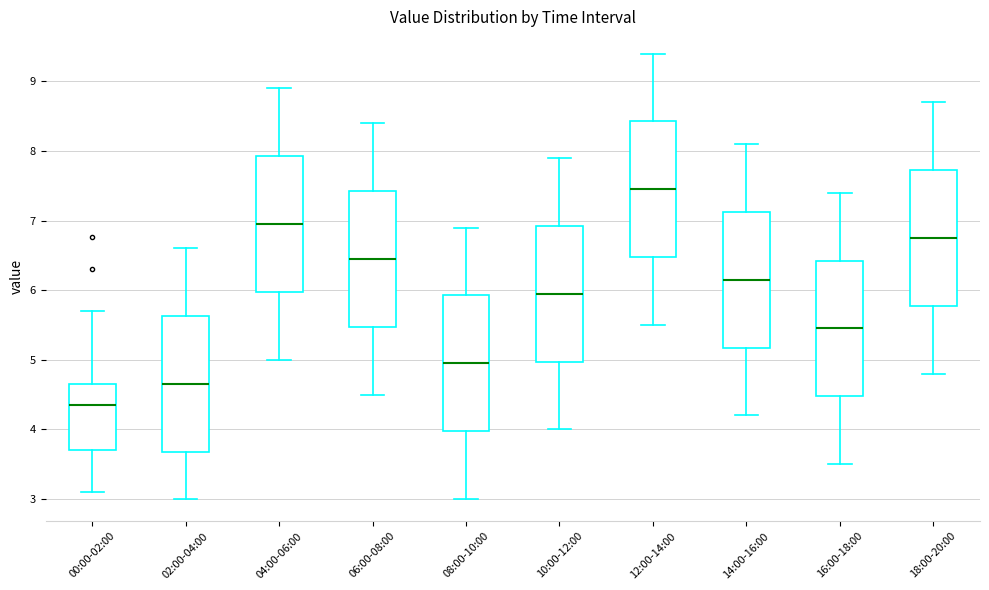

Reading left to right, read every box against the y-axis: the position of its median line, the range the box covers, and the ends of its whiskers. The values are not printed on the chart, so give them approximately, as read against the axis.

00:00-02:00: median 4.4, box 3.7 to 4.6, whiskers 3.1 to 5.7
02:00-04:00: median 4.7, box 3.7 to 5.6, whiskers 3.0 to 6.6
04:00-06:00: median 7.0, box 6.0 to 7.9, whiskers 5.0 to 8.9
06:00-08:00: median 6.5, box 5.5 to 7.4, whiskers 4.5 to 8.4
08:00-10:00: median 5.0, box 4.0 to 5.9, whiskers 3.0 to 6.9
10:00-12:00: median 6.0, box 5.0 to 6.9, whiskers 4.0 to 7.9
12:00-14:00: median 7.5, box 6.5 to 8.4, whiskers 5.5 to 9.4
14:00-16:00: median 6.2, box 5.2 to 7.1, whiskers 4.2 to 8.1
16:00-18:00: median 5.5, box 4.5 to 6.4, whiskers 3.5 to 7.4
18:00-20:00: median 6.8, box 5.8 to 7.7, whiskers 4.8 to 8.7